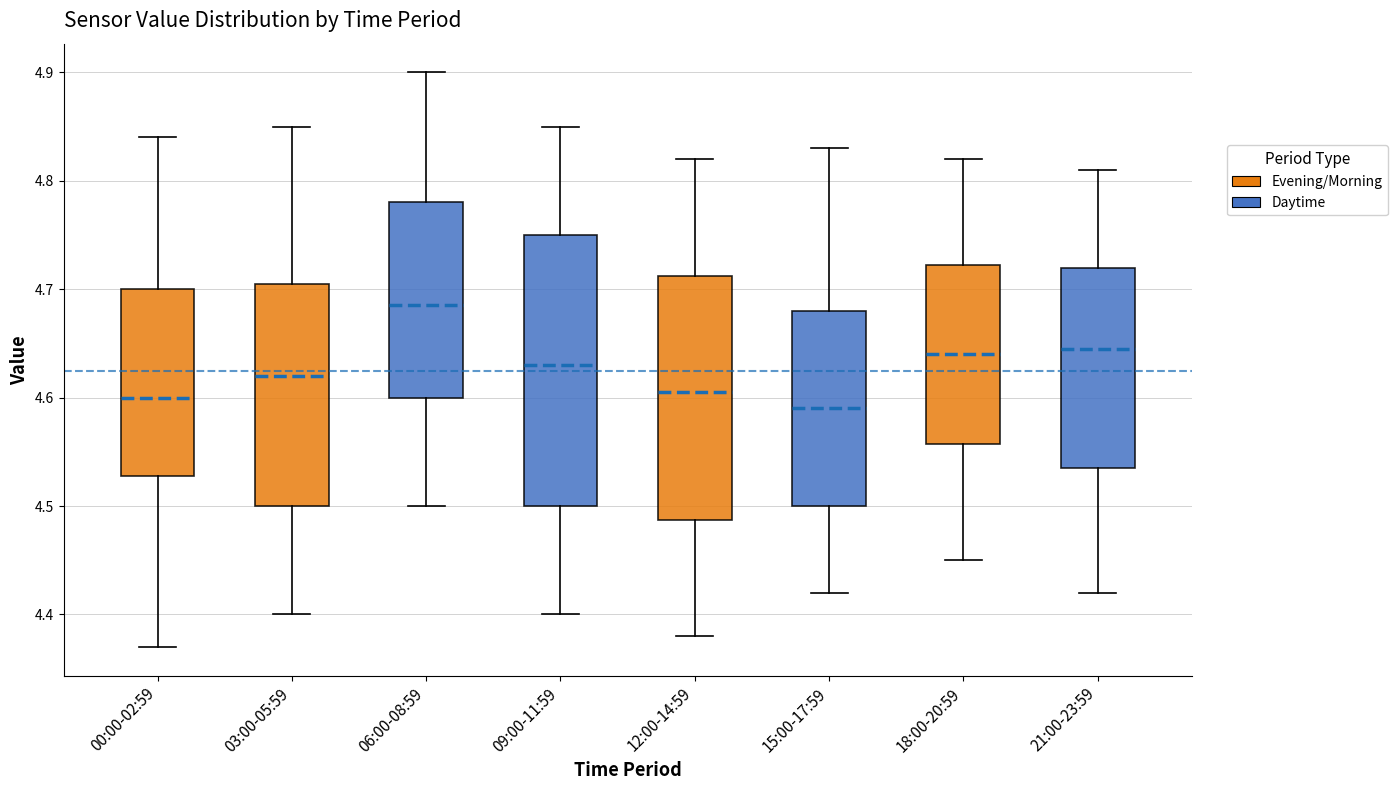

Comparing the boxes themselves (not the whiskers), which one is the tallest?

09:00-11:59